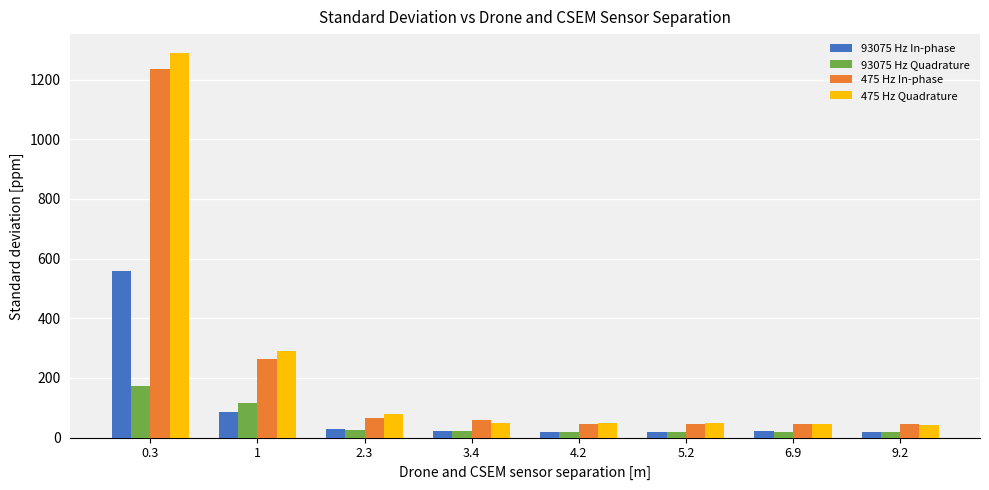

Are the bars grouped side by side (vs. stacked)?

Yes